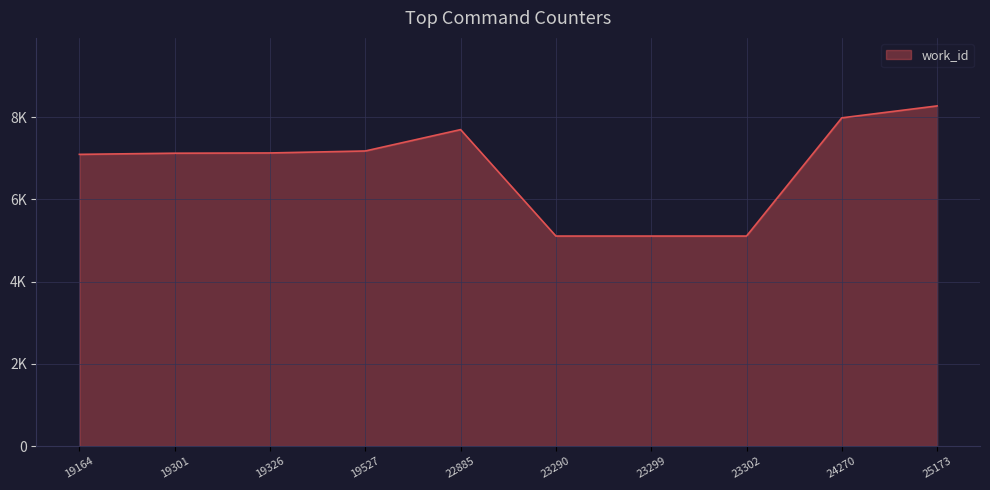

What is the ratio of the value at 23290 to the value at 19326?

0.7